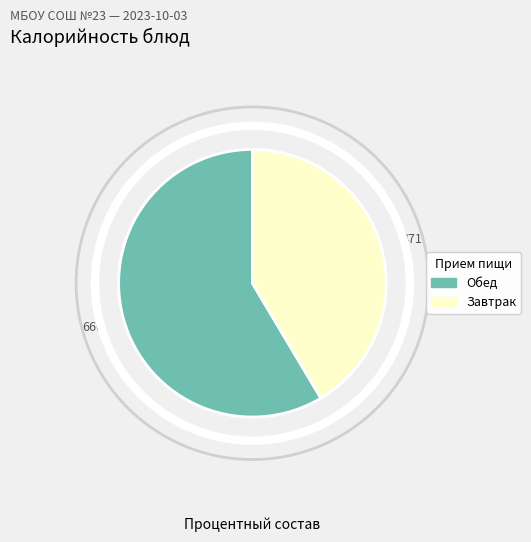

Is there a majority slice in this chart?

Yes